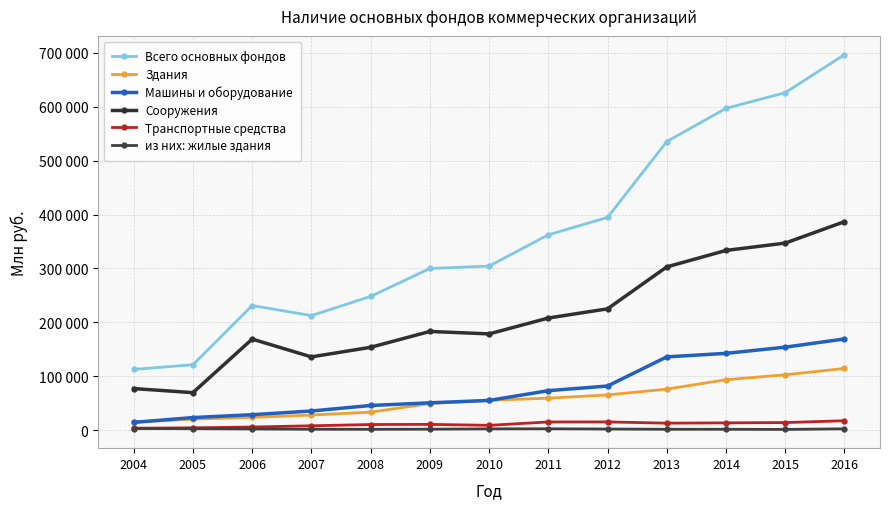

Which series changed the most between 2004 and 2007?

Всего основных фондов